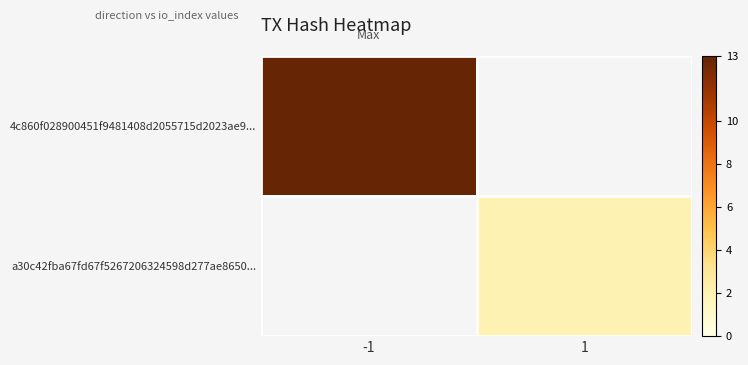

At which category does the chart reach its peak across all series?

-1